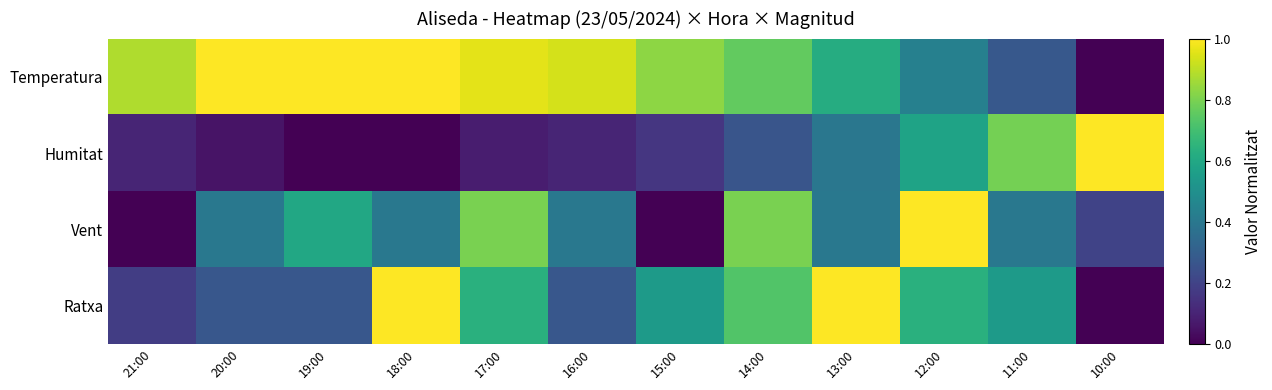

What is the total value across all series at 14:00?

2.5